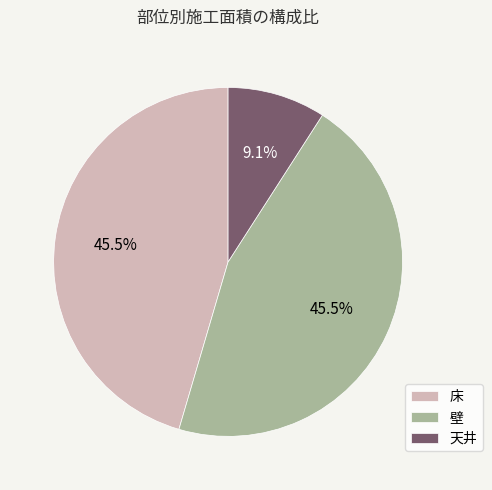

Which has a higher value, 天井 or 壁?

壁